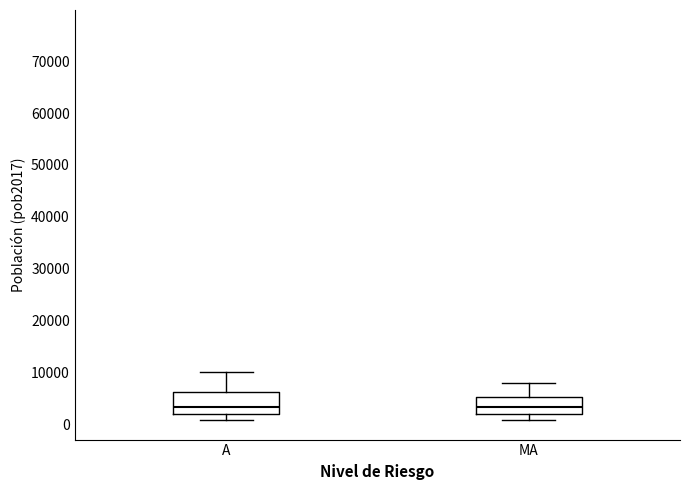

Where is the upper edge of the box for A on the y-axis? The values are not printed on the chart, so give them approximately, as read against the axis.

6000